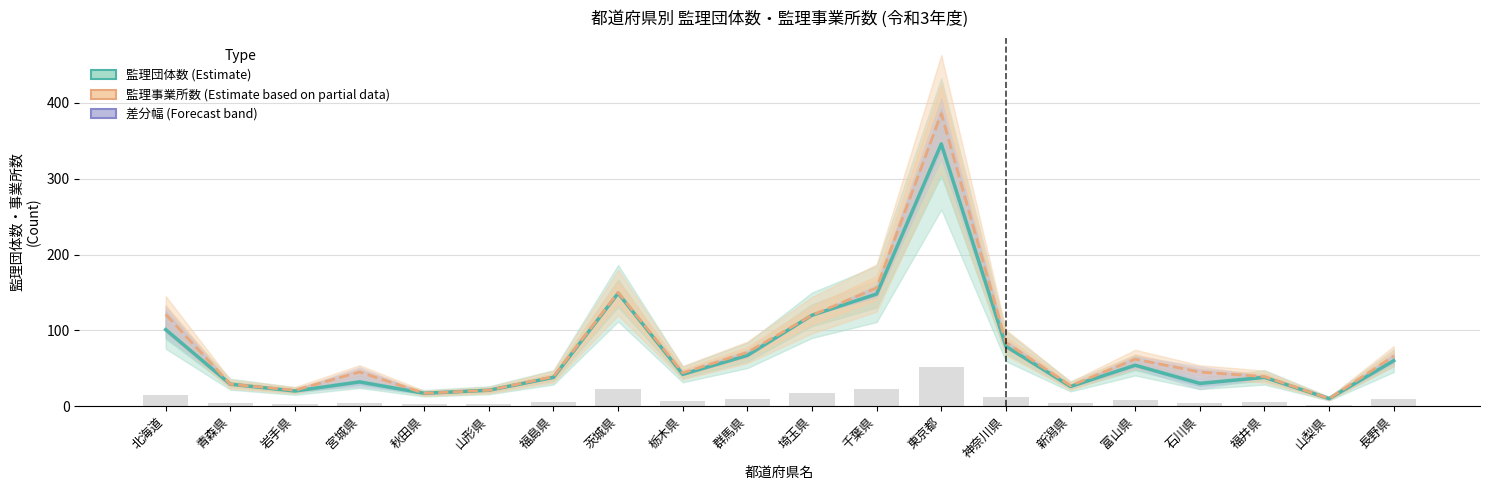

Is the value of 監理団体数 (Estimate) at 新潟県 greater than the value of 監理事業所数 (Estimate based on partial data) at 福島県?

No